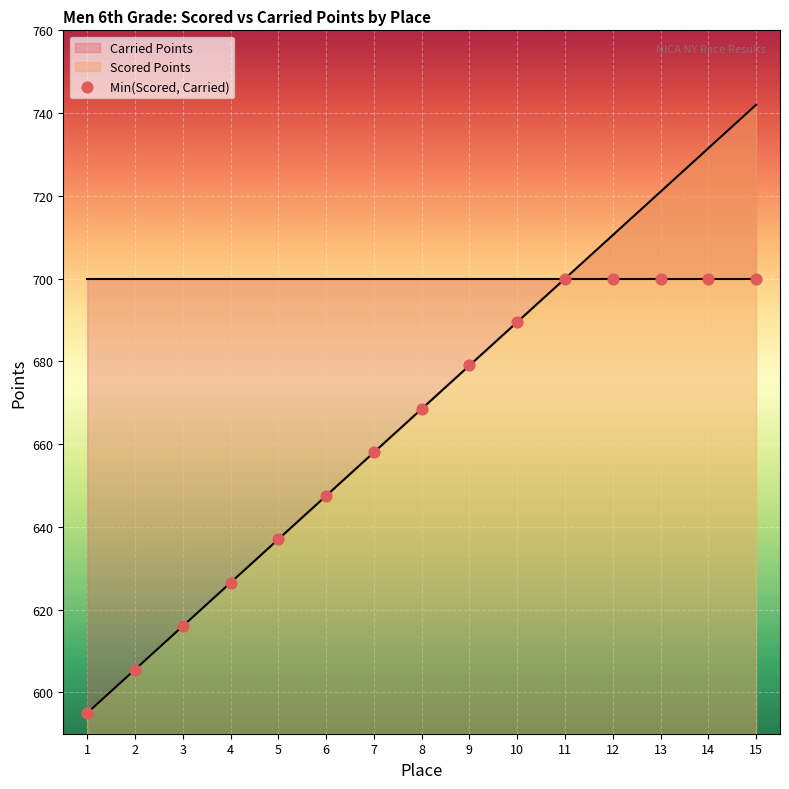

What is the change in value from 10 to 11?

+10.5